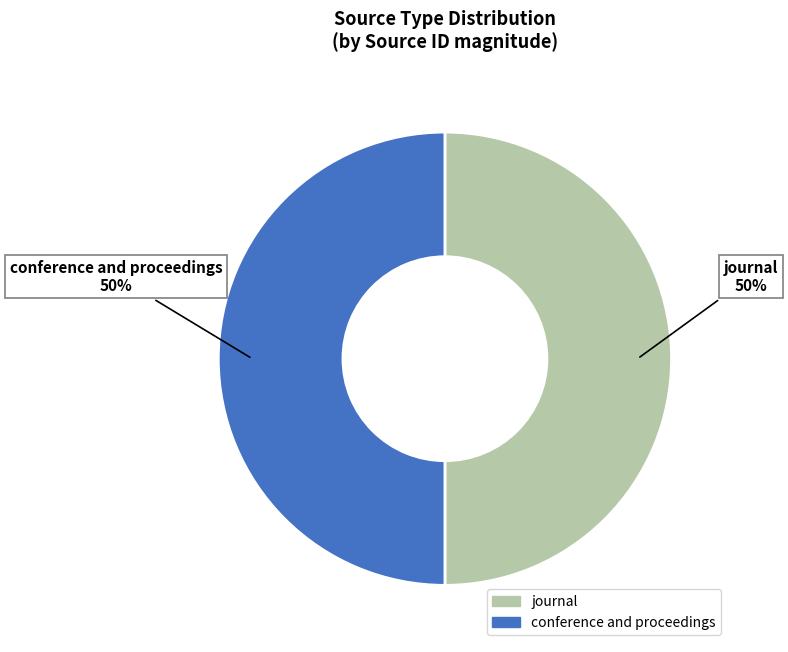

Do journal and conference and proceedings together represent more than half of the pie?

Yes